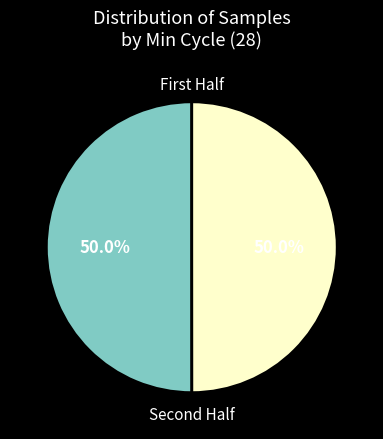

To the nearest percent, what is the average slice percentage?

50%